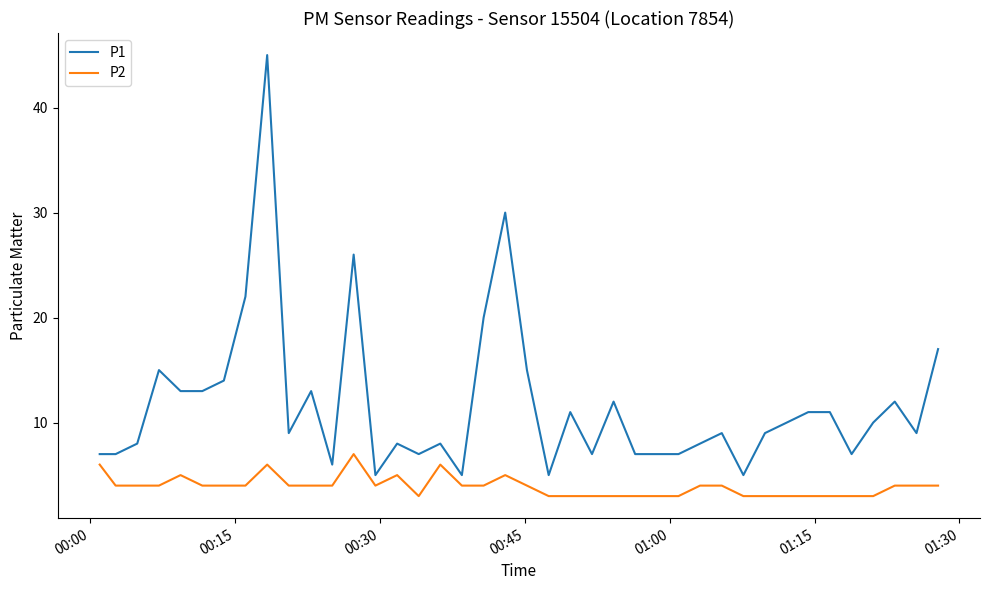

What is the difference between the maximum and minimum values in the P2 series?

4